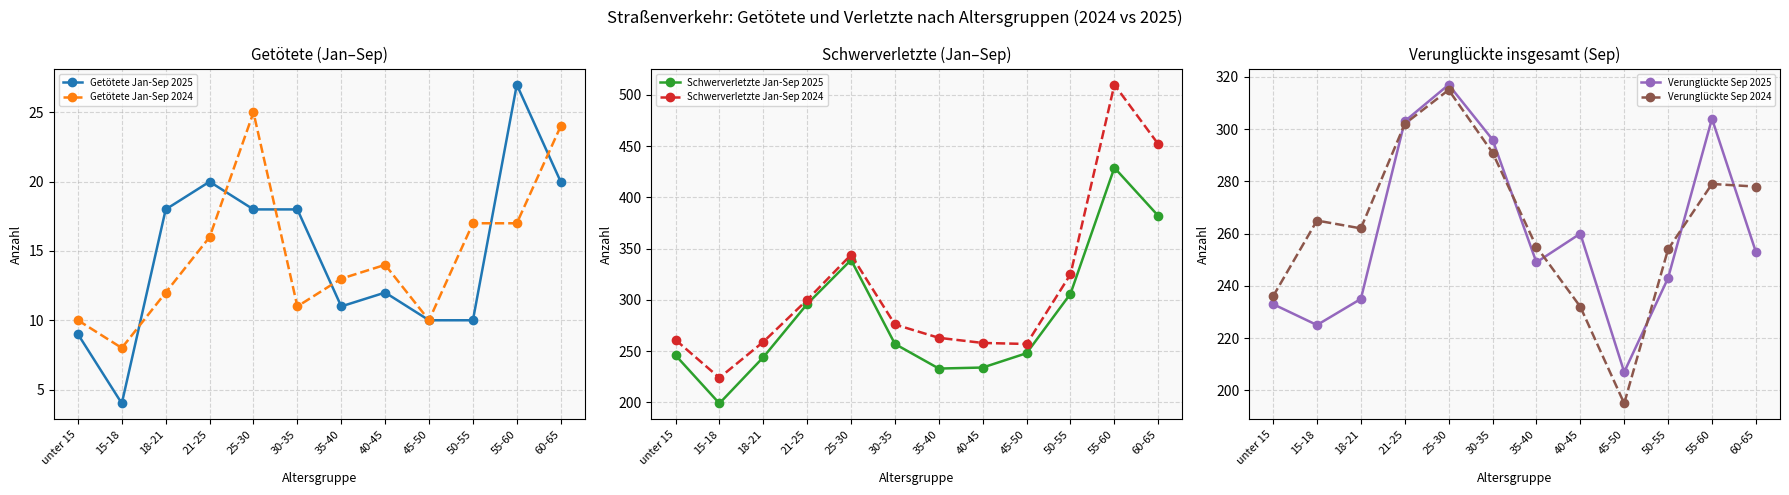

Reading left to right, list all the values displayed in this chart.

Getötete Jan-Sep 2025: unter 15=9	15-18=4	18-21=18	21-25=20	25-30=18	30-35=18	35-40=11	40-45=12	45-50=10	50-55=10	55-60=27	60-65=20
Getötete Jan-Sep 2024: unter 15=10	15-18=8	18-21=12	21-25=16	25-30=25	30-35=11	35-40=13	40-45=14	45-50=10	50-55=17	55-60=17	60-65=24
Schwerverletzte Jan-Sep 2025: unter 15=246	15-18=199	18-21=244	21-25=296	25-30=339	30-35=257	35-40=233	40-45=234	45-50=248	50-55=306	55-60=429	60-65=382
Schwerverletzte Jan-Sep 2024: unter 15=261	15-18=224	18-21=259	21-25=300	25-30=344	30-35=276	35-40=263	40-45=258	45-50=257	50-55=325	55-60=510	60-65=452
Verunglückte Sep 2025: unter 15=233	15-18=225	18-21=235	21-25=303	25-30=317	30-35=296	35-40=249	40-45=260	45-50=207	50-55=243	55-60=304	60-65=253
Verunglückte Sep 2024: unter 15=236	15-18=265	18-21=262	21-25=302	25-30=315	30-35=291	35-40=255	40-45=232	45-50=195	50-55=254	55-60=279	60-65=278